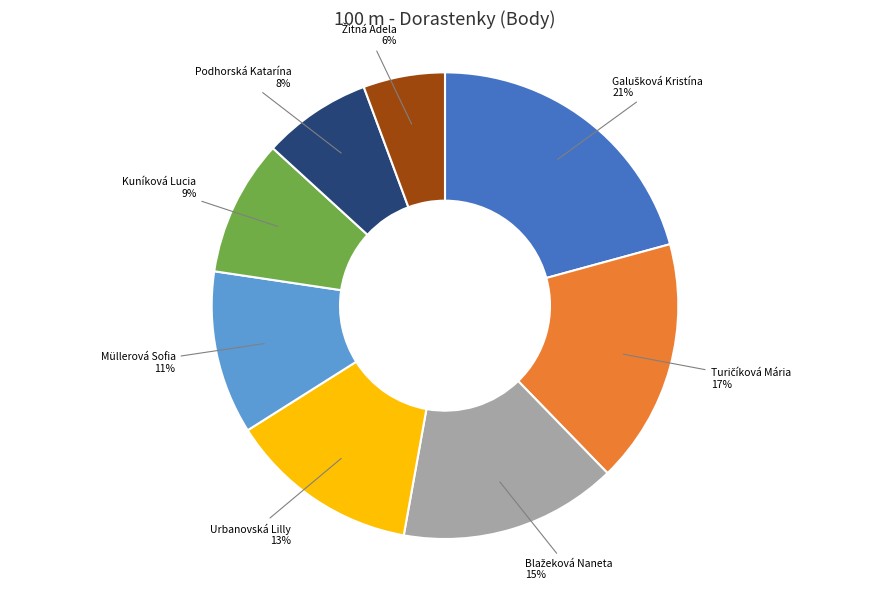

How many slices are in this pie chart?

8